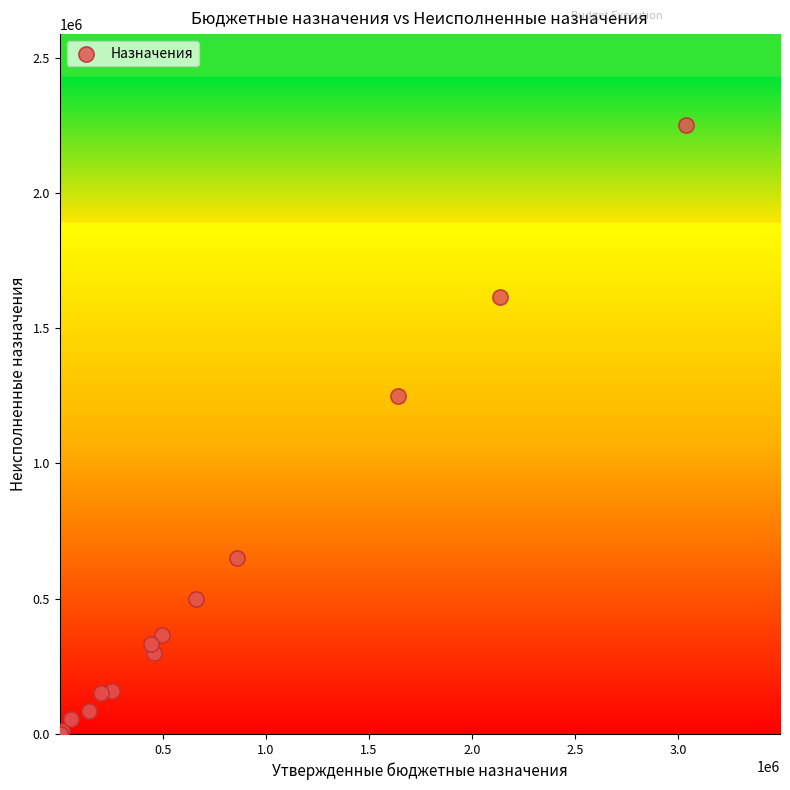

What Y value in the scatter plot is closest to 1124648?

1248304.4